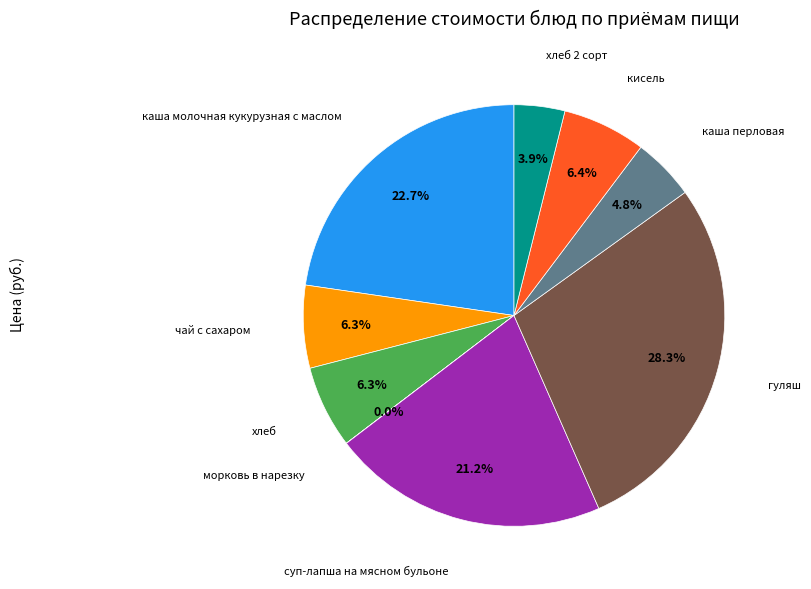

Rank the categories by value from highest to lowest.

гуляш, каша молочная кукурузная с маслом, суп-лапша на мясном бульоне, кисель, чай с сахаром, хлеб, каша перловая, хлеб 2 сорт, морковь в нарезку